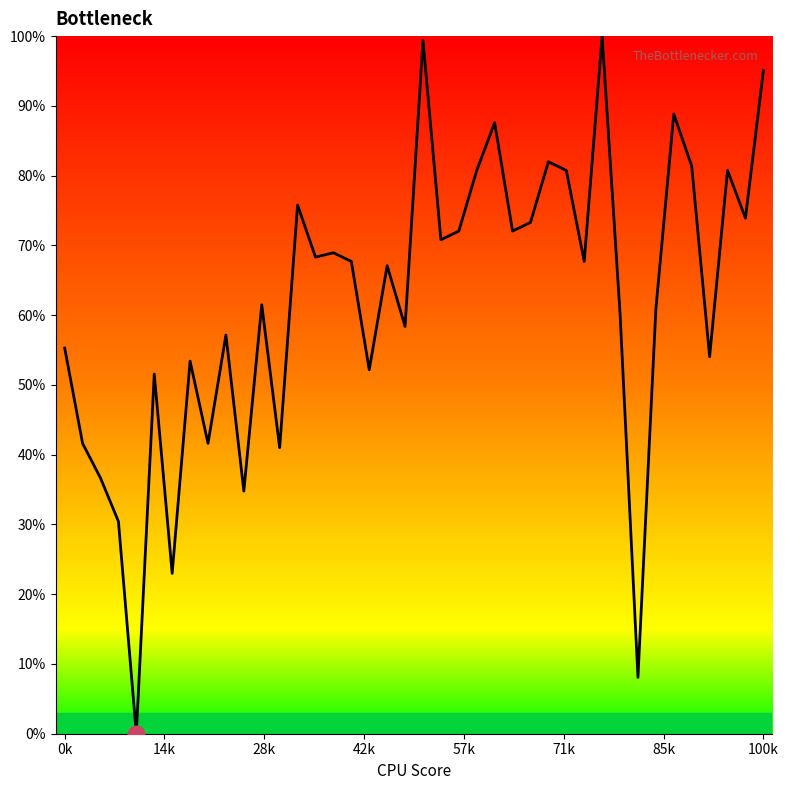

What is the difference between the maximum and minimum values?

100.0